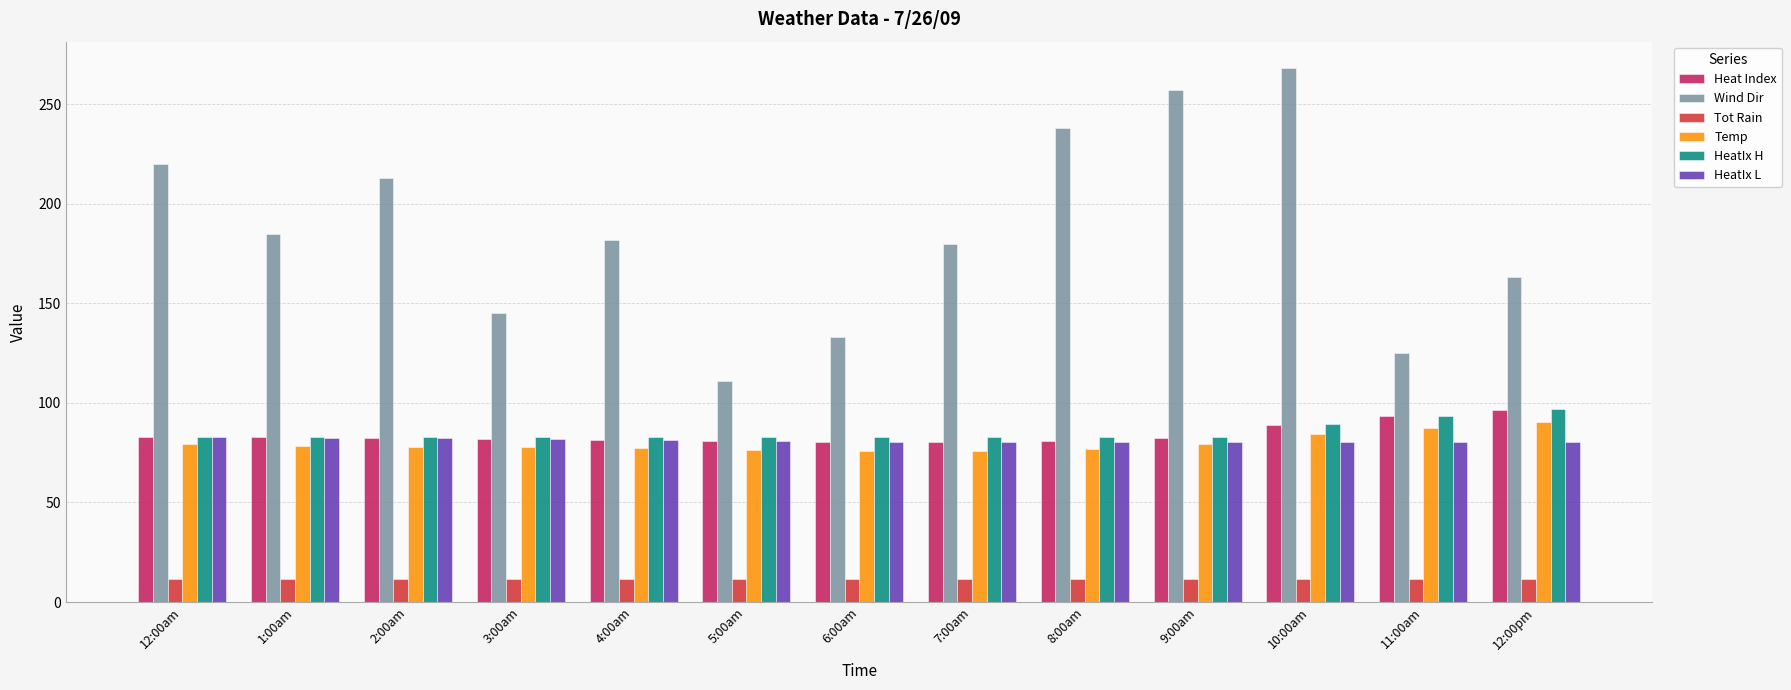

What is the average value of the HeatIx H series?

85.3